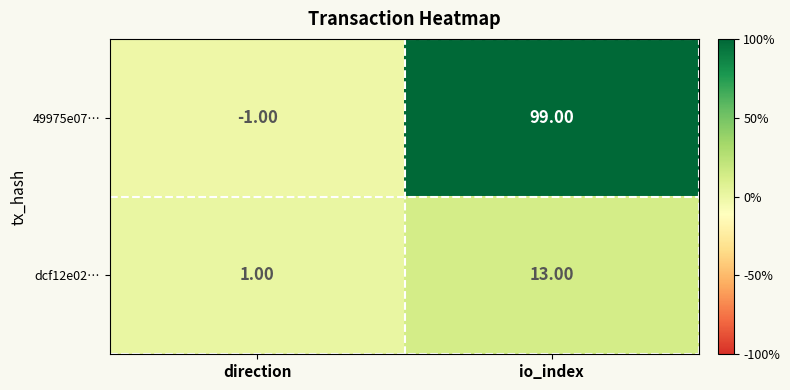

How many data points does each series have?

2